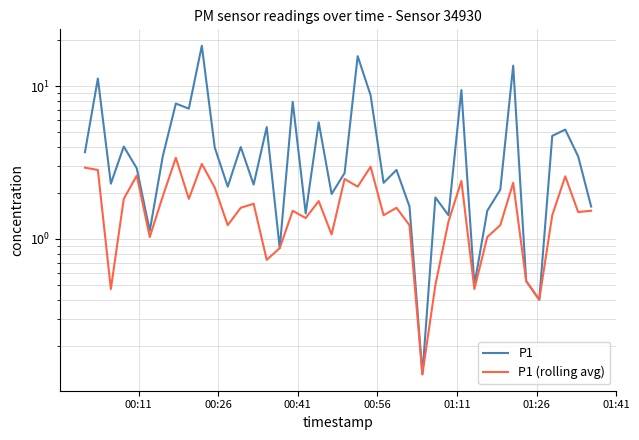

How many lines are shown in the chart?

2